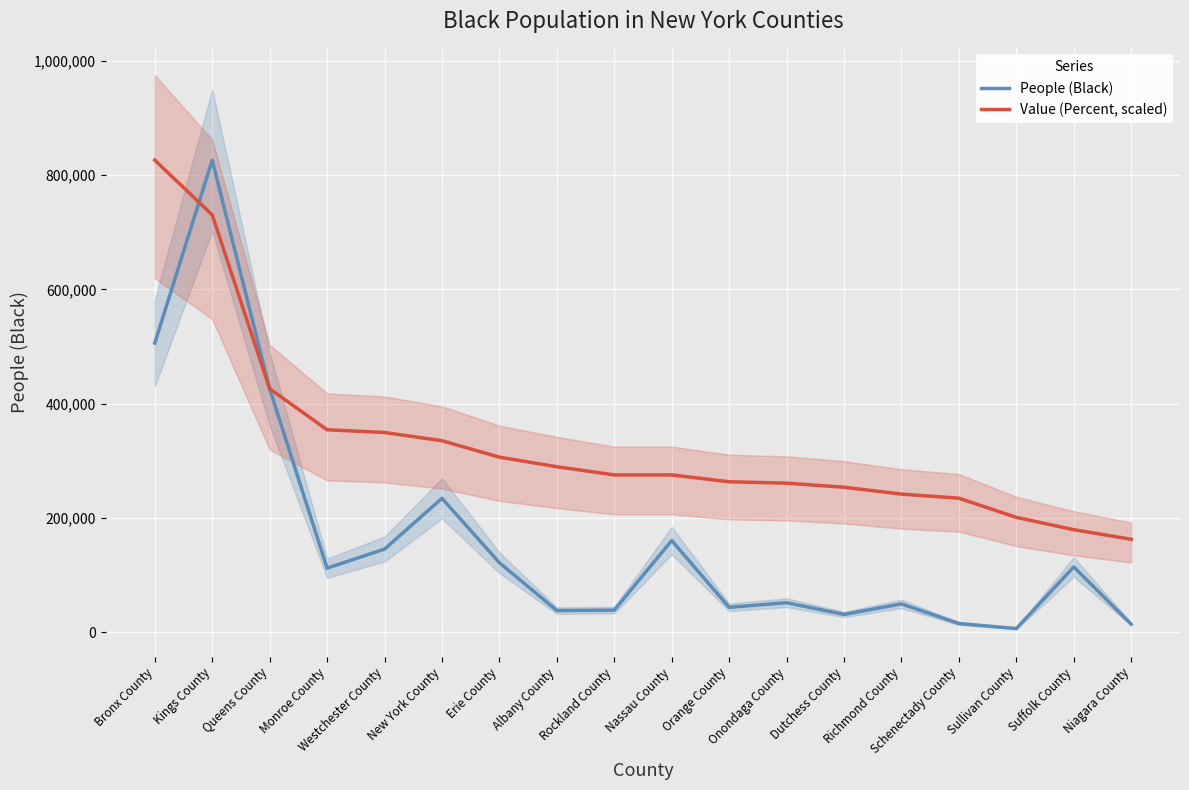

What is the sum of the Value (Percent, scaled) values at Bronx County and Westchester County?

1175836.8